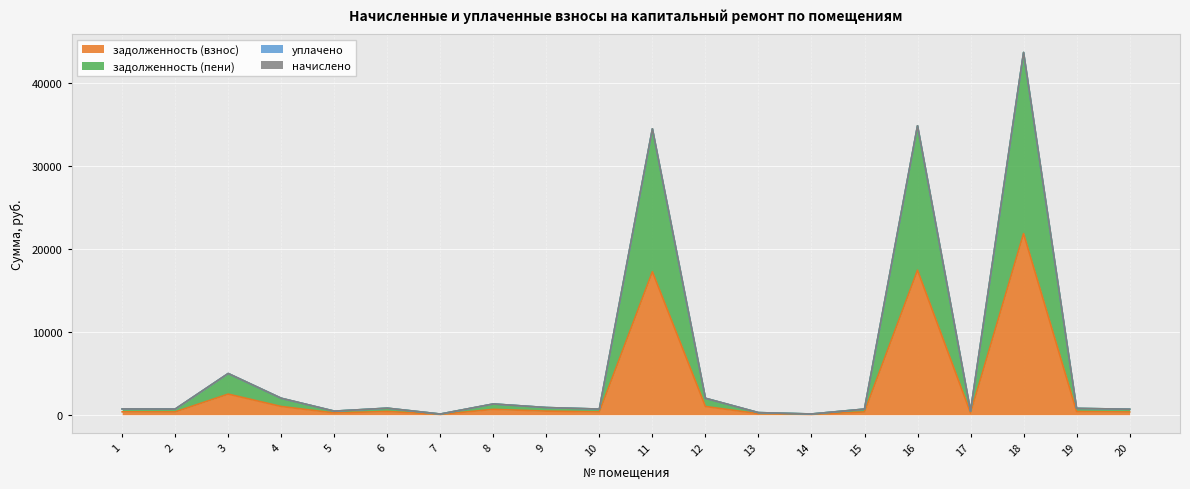

What is the value of the задолженность (пени) point at the 2nd from the left?

677.5